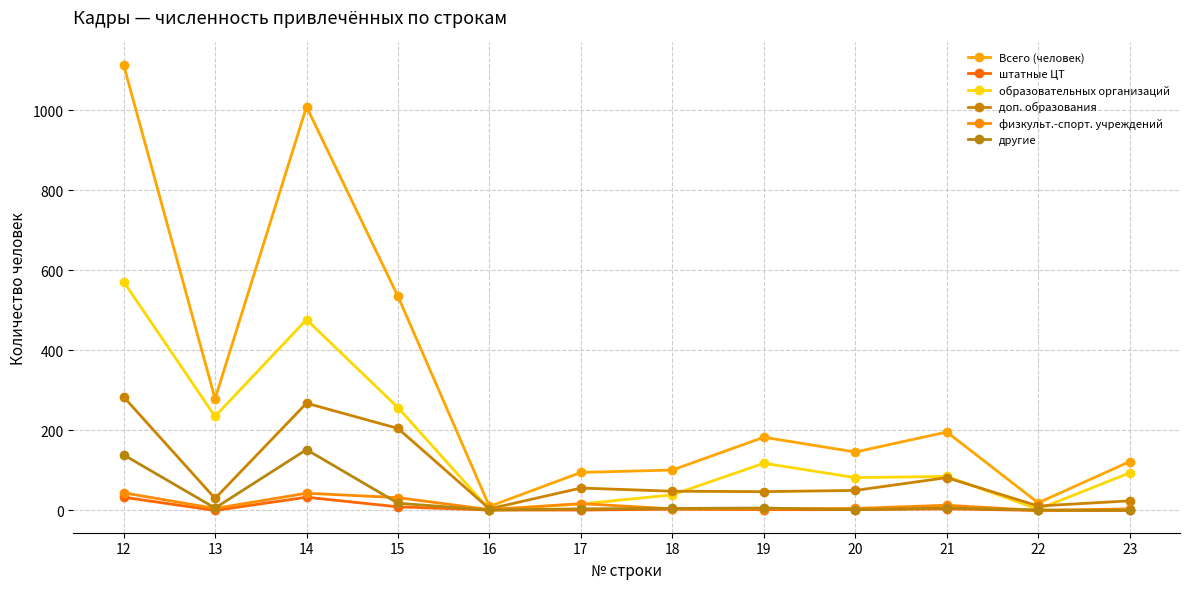

True or false: штатные ЦТ has a value of 0 at 13.

True